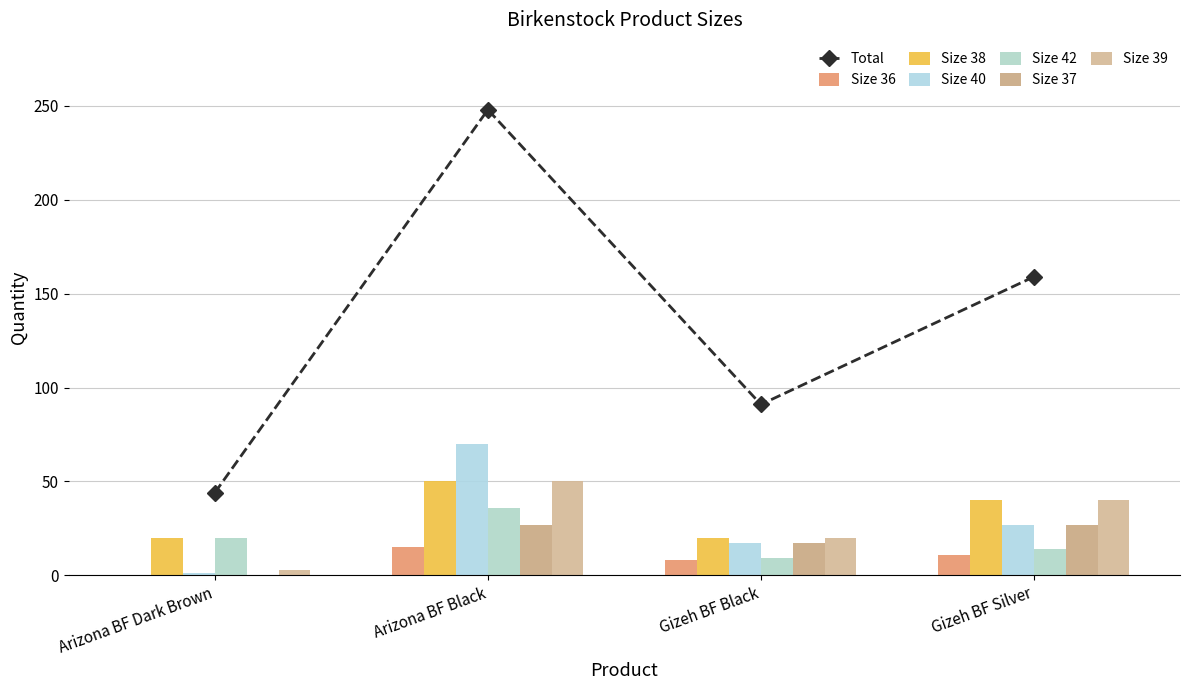

What is the label of the 1st bar from the left?

Arizona BF Dark Brown